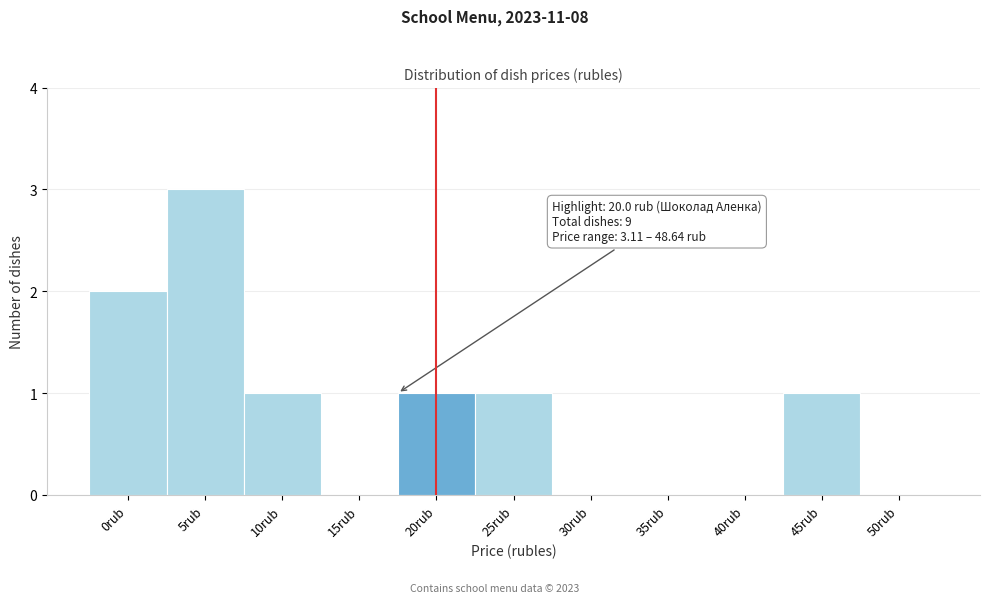

Reading left to right, what are all the values shown in this chart?

0rub=2	5rub=3	10rub=1	15rub=0	20rub=1	25rub=1	30rub=0	35rub=0	40rub=0	45rub=1	50rub=0